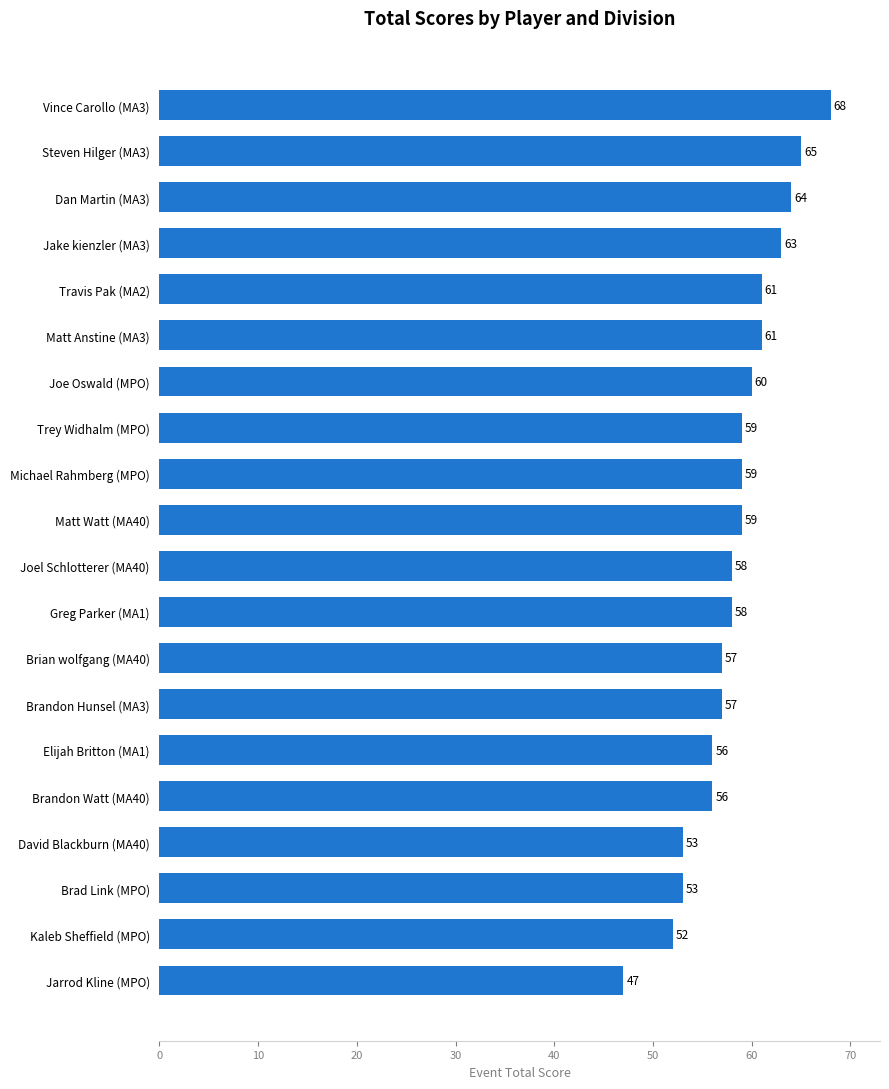

The value at Travis Pak (MA2) is 30. True or false?

False